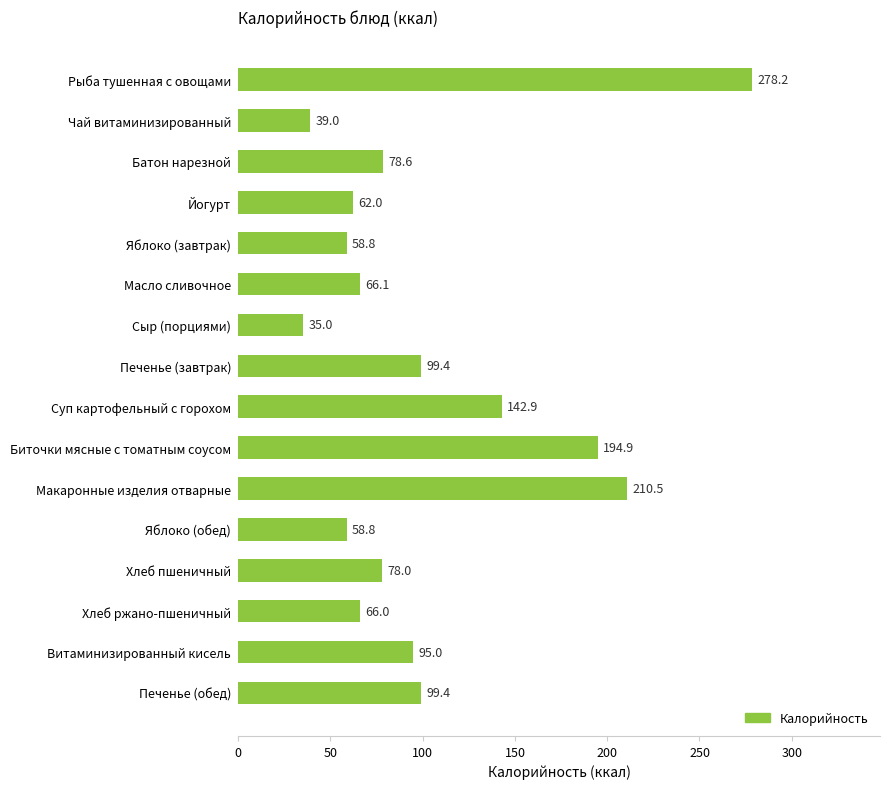

The chart shows a value of 142.9 at Суп картофельный с горохом. True or false?

True